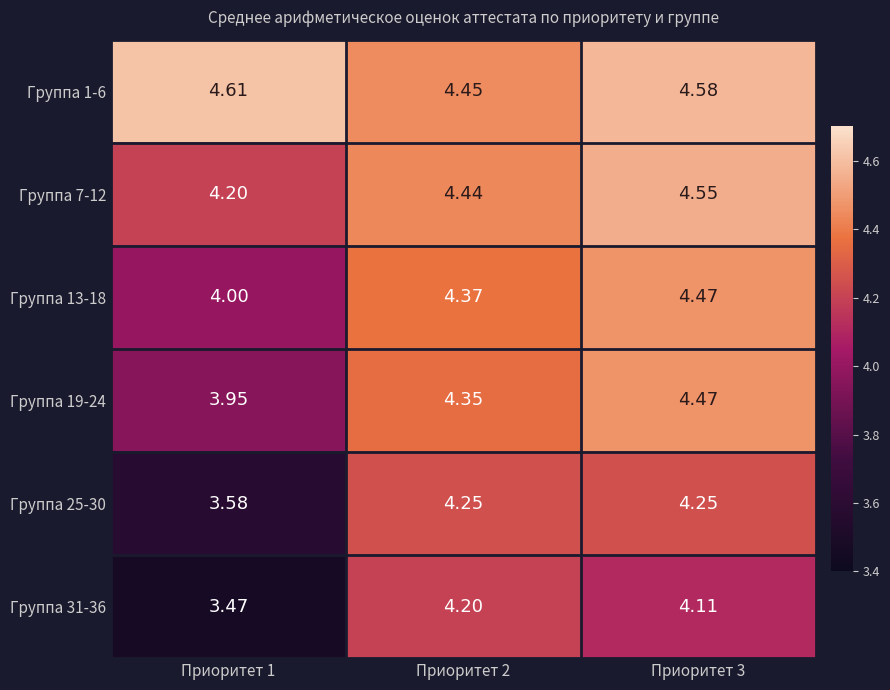

How many values in the Группа 31-36 series exceed 4?

2